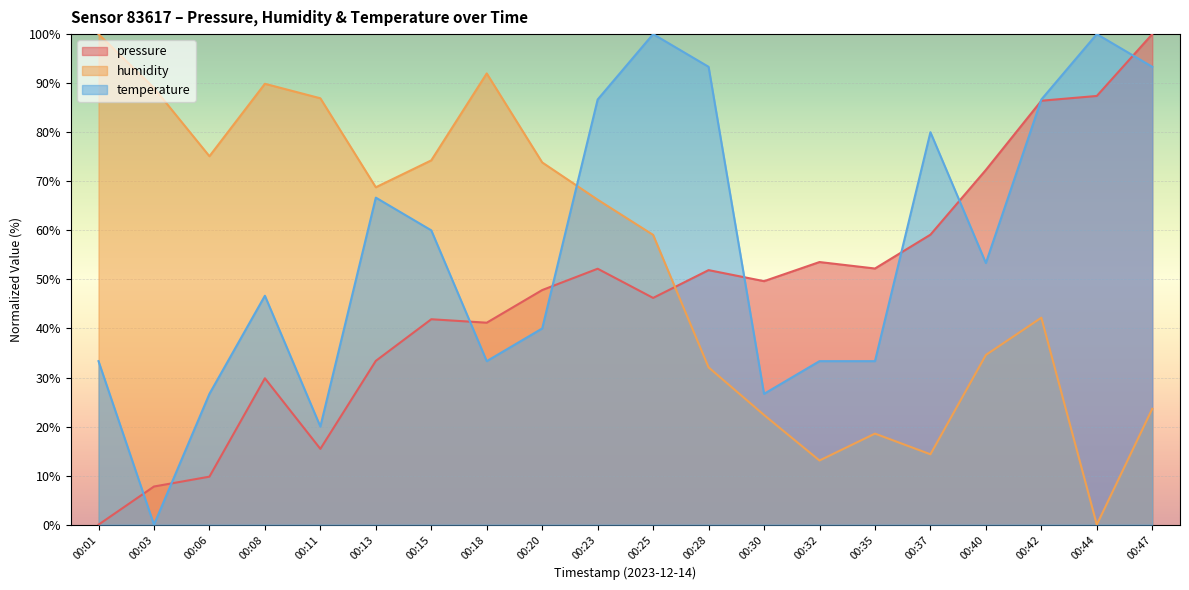

Does the chart display data point markers on the line(s)?

No